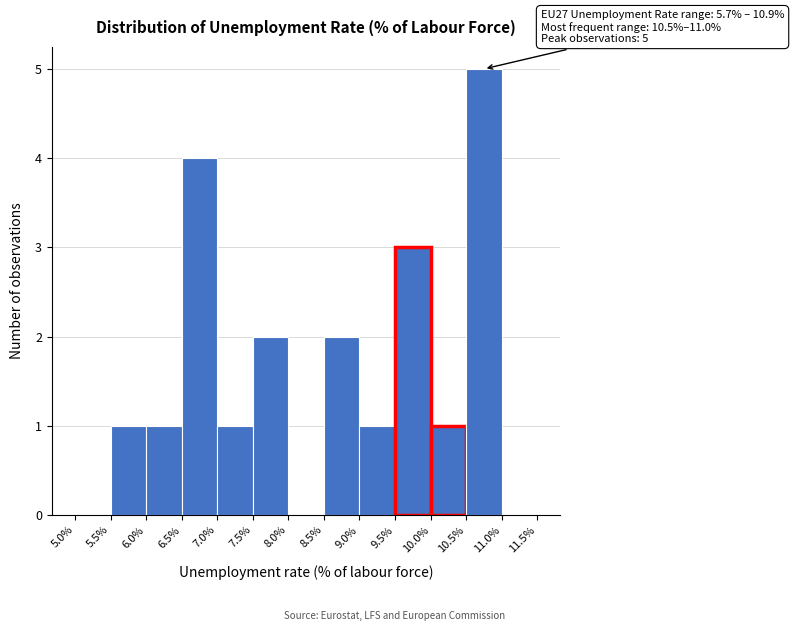

Which range on the x-axis has the tallest bar?

10.5% to 11.0%